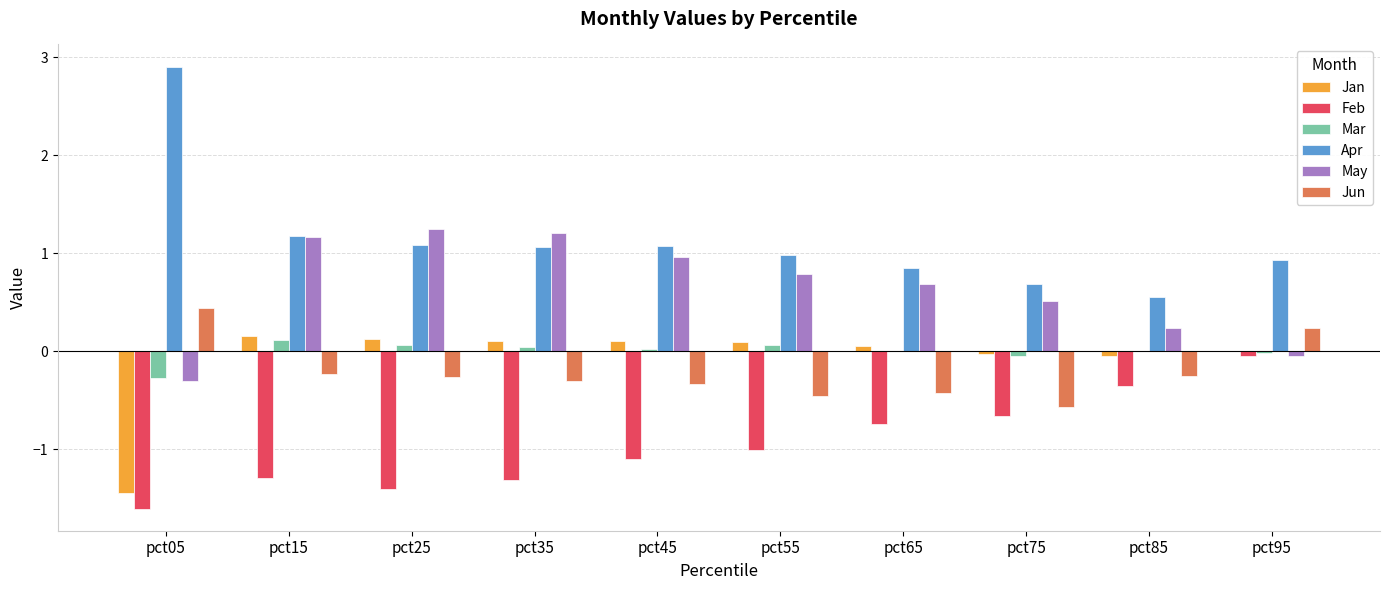

True or false: Mar has a value of -0.1 at pct05.

False